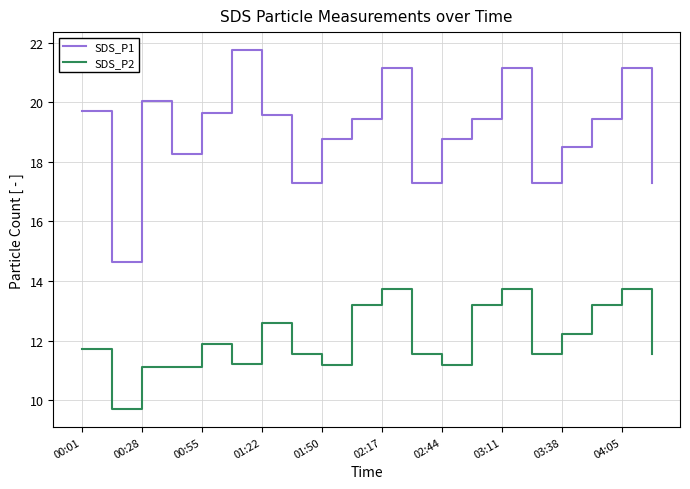

What is the sum of all SDS_P1 values?

380.6